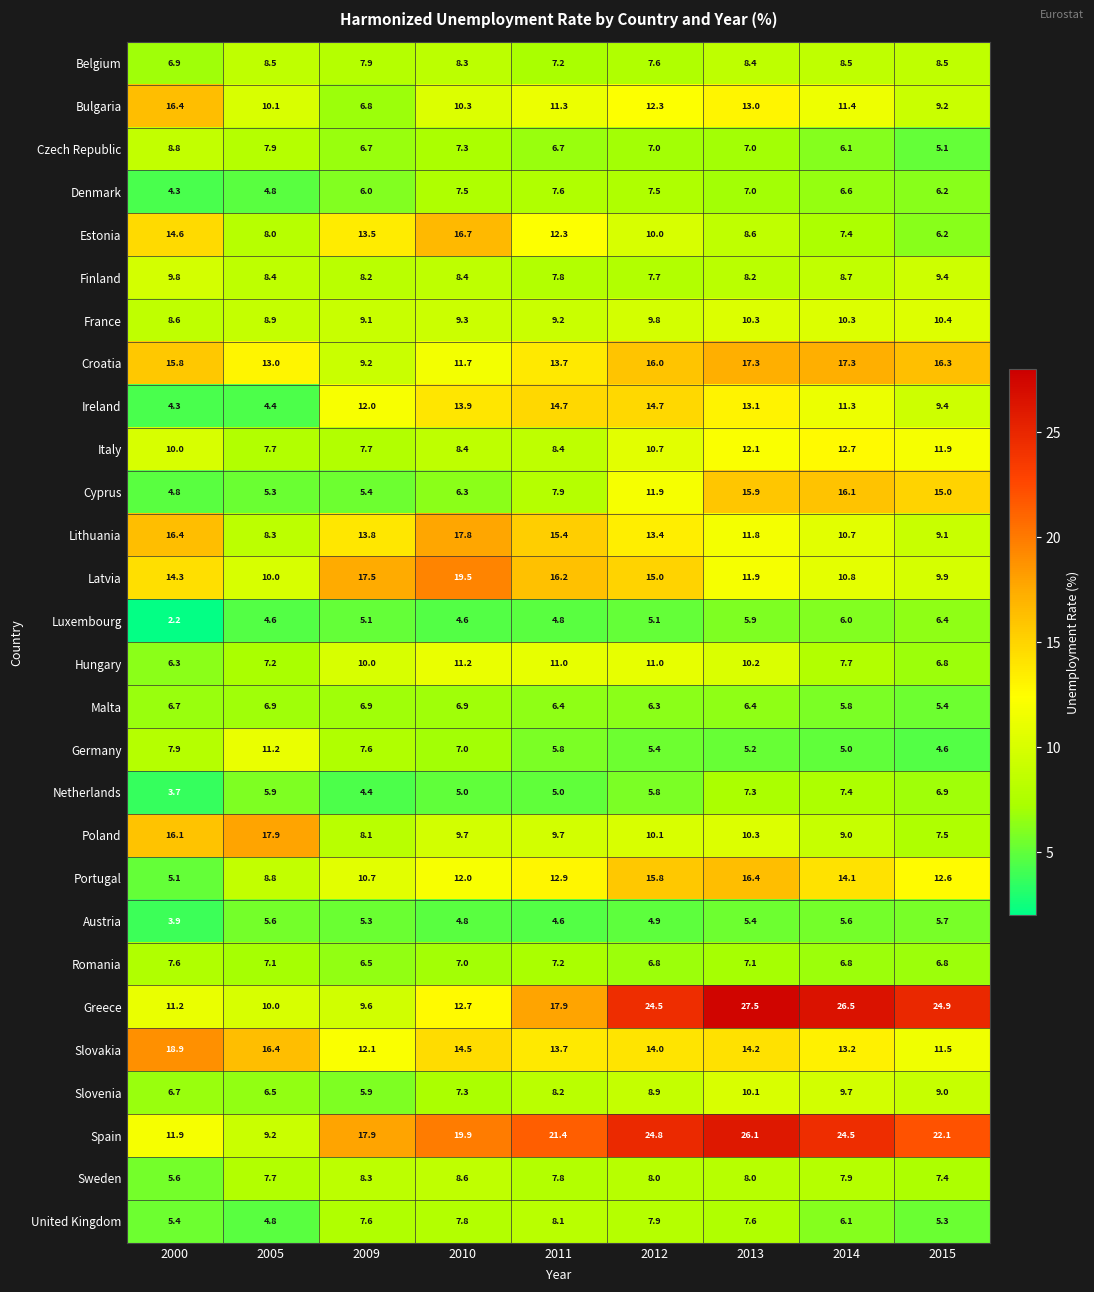

Which series has the largest range (max minus min)?

Greece